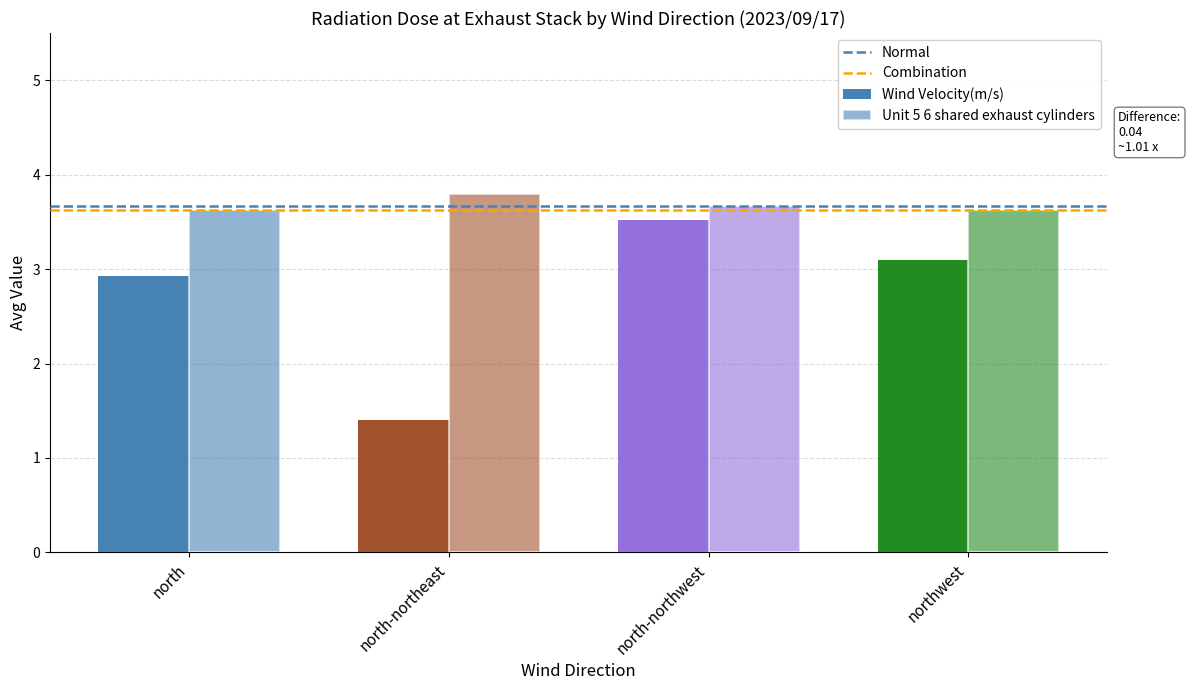

The value of Wind Velocity(m/s) at north-northeast is 1.4. True or false?

True